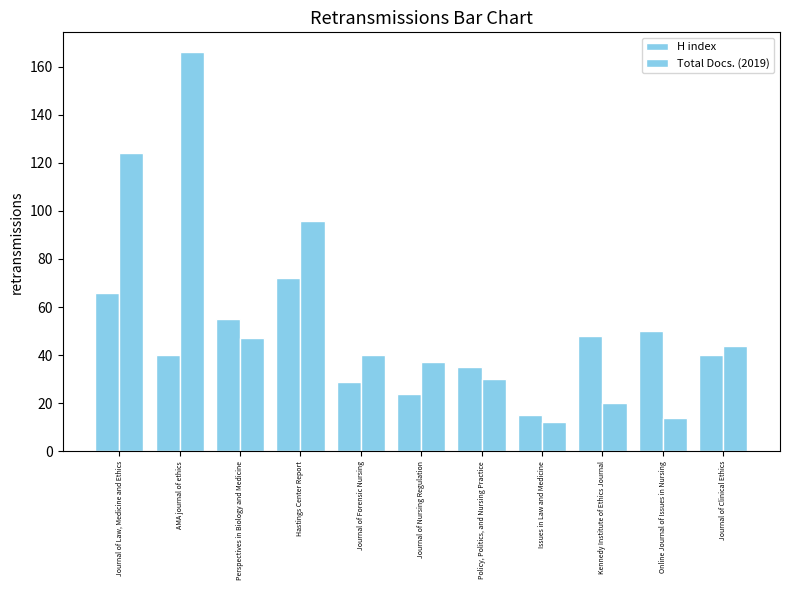

Count the number of data series in this chart.

2